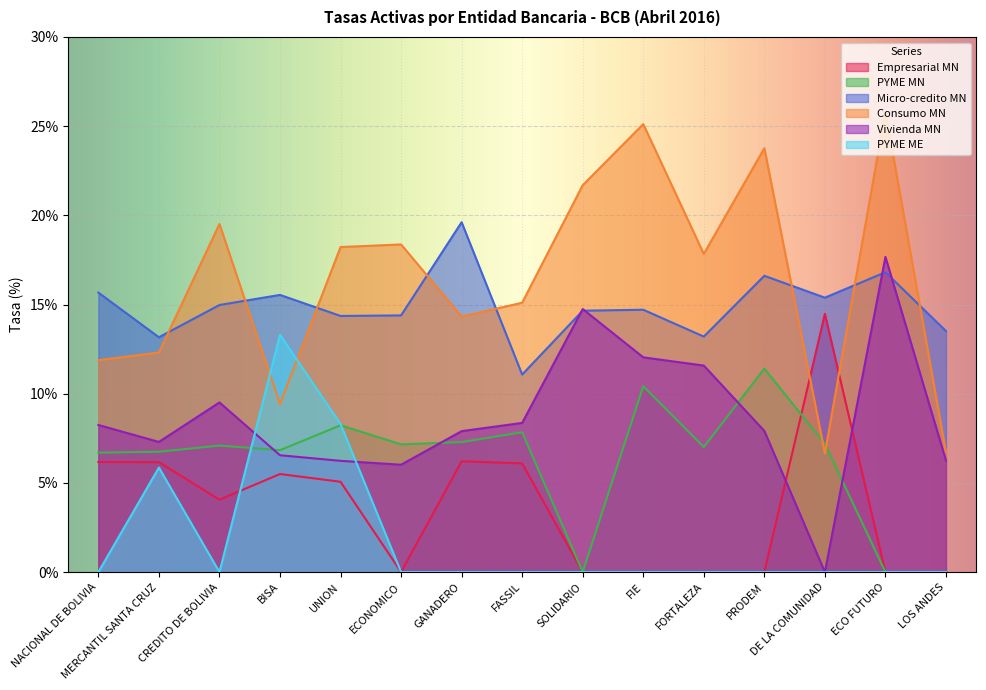

Is the value of PYME ME at GANADERO greater than the value of PYME MN at FASSIL?

No